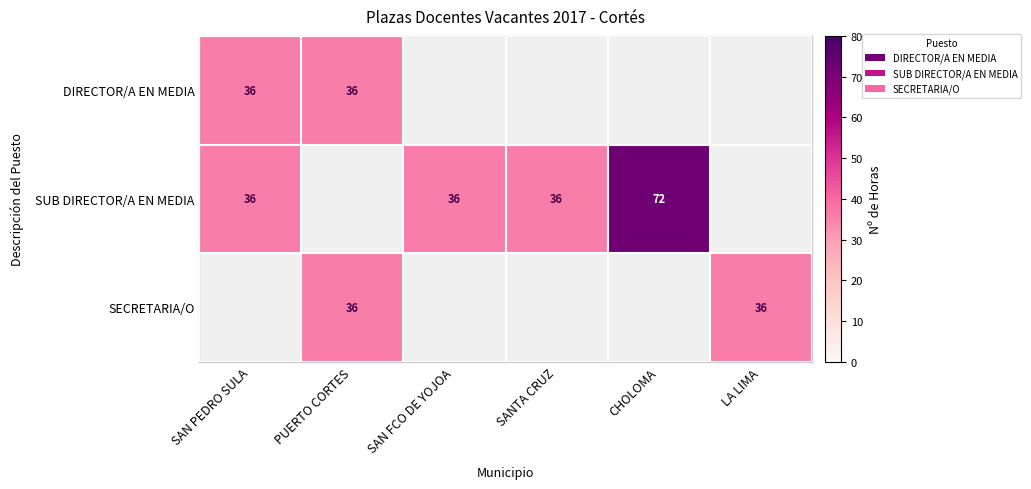

The value of DIRECTOR/A EN MEDIA at SAN PEDRO SULA is 61. True or false?

False